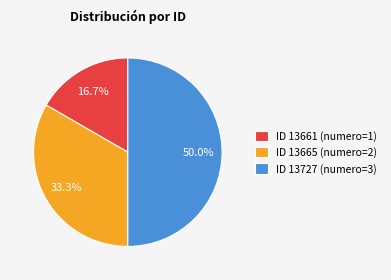

How many slices are in this pie chart?

3